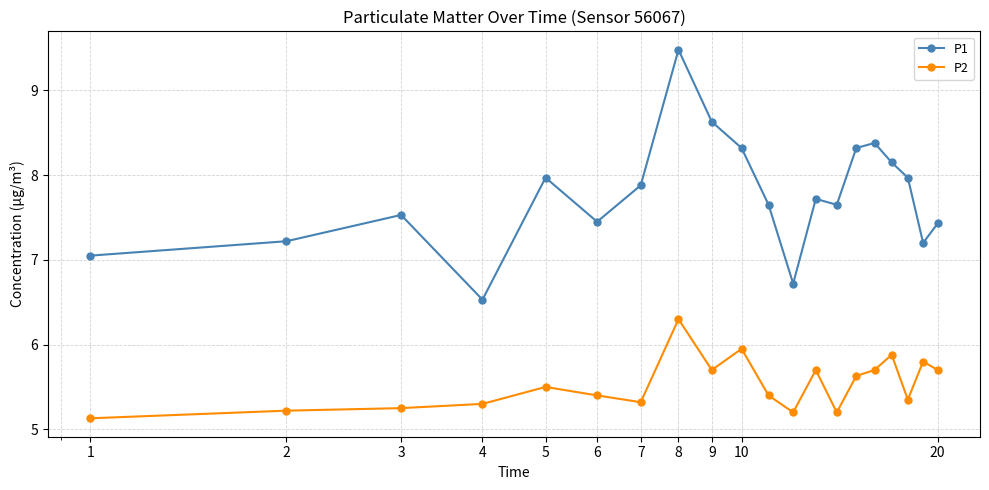

Which series has the widest spread of values?

P1